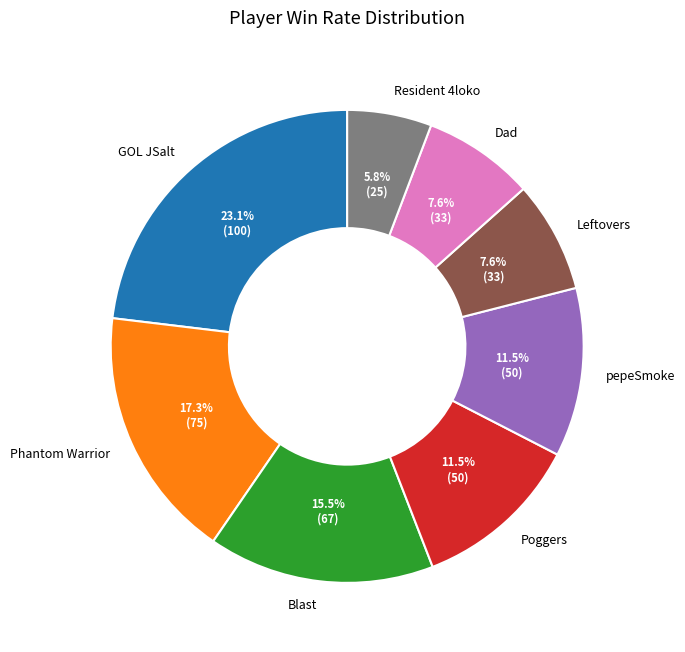

To the nearest percent, what is the difference between the largest and smallest slice percentages?

17%